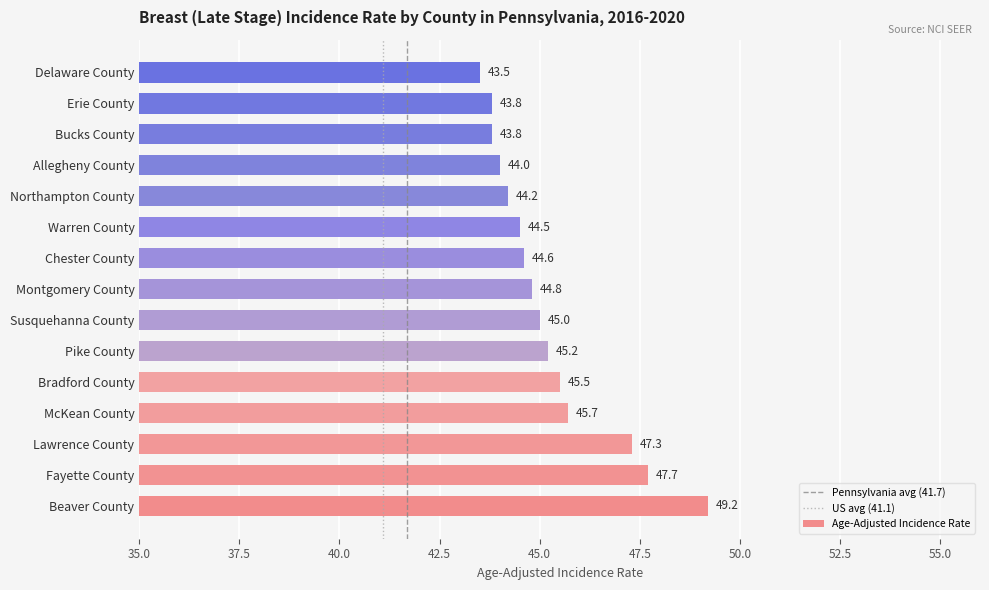

How many bars are there in total?

15